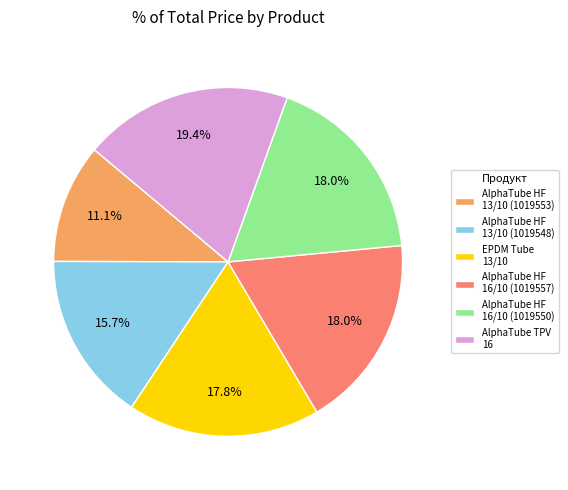

Approximately how many times larger is the value at AlphaTube HF 16/10 (1019550) compared to AlphaTube HF 13/10 (1019553)?

1.6